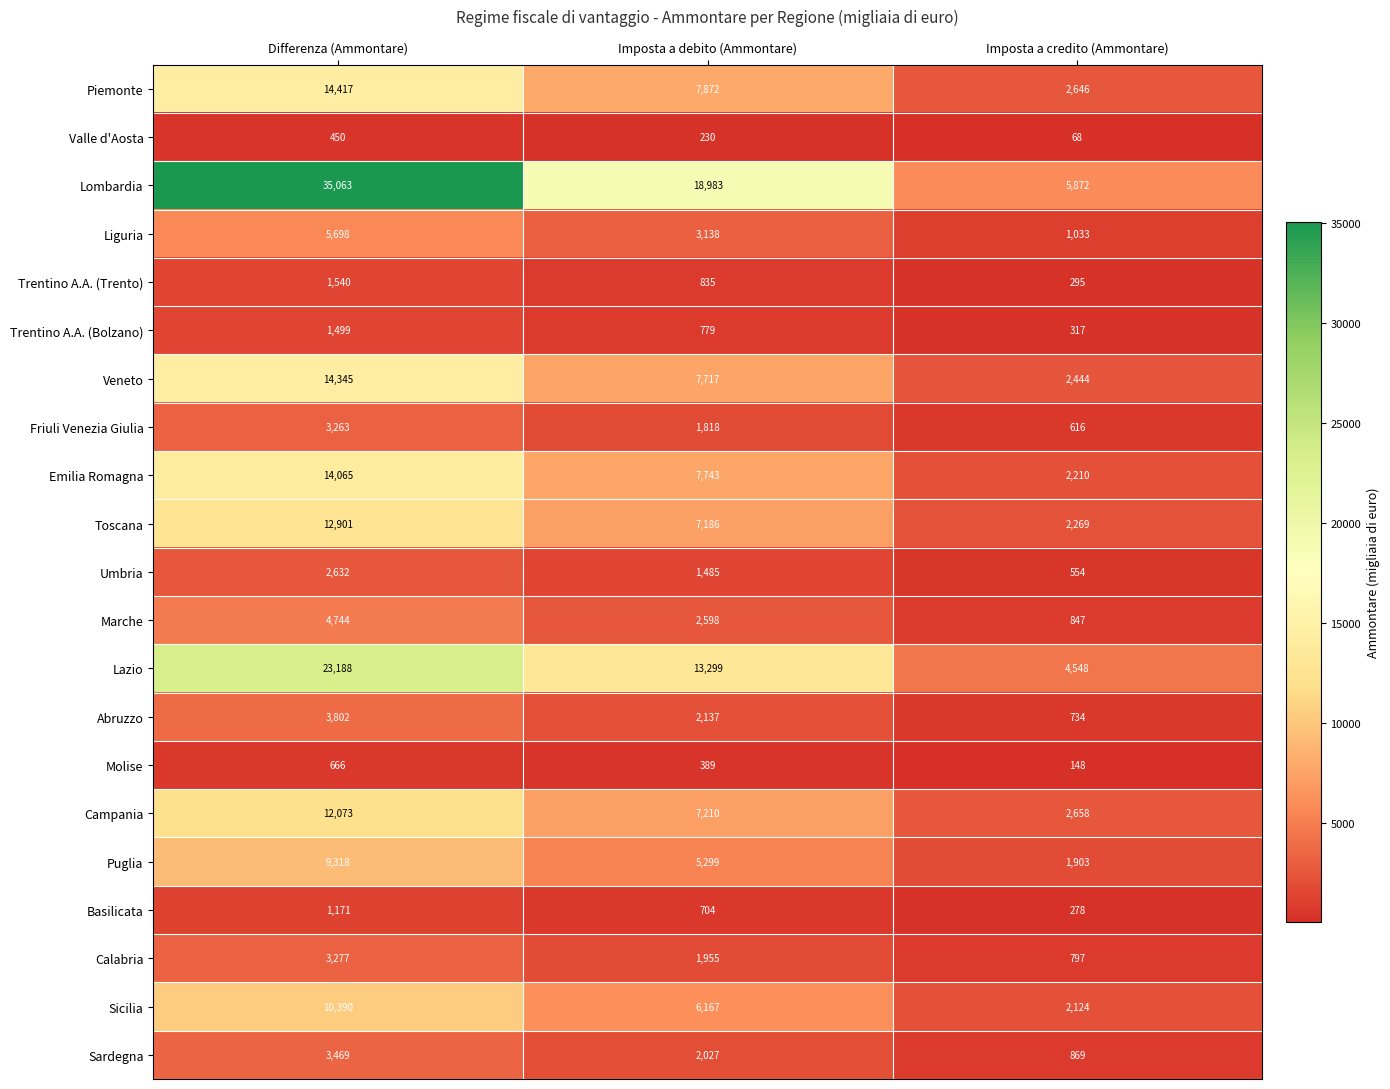

The Marche series shows 4744 at Differenza (Ammontare). True or false?

True